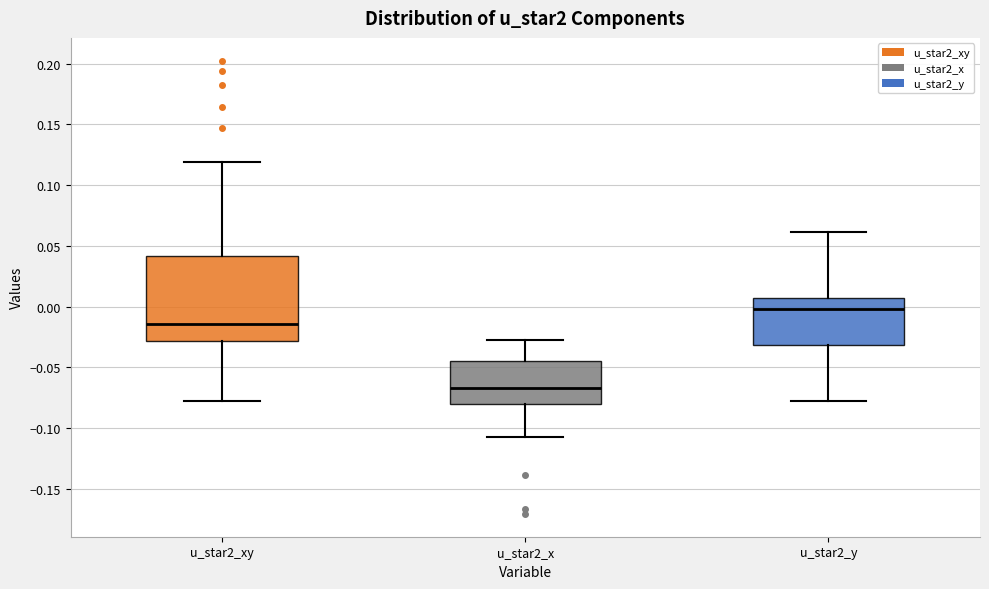

Reading left to right, read every box against the y-axis: the position of its median line, the range the box covers, and the ends of its whiskers. The values are not printed on the chart, so give them approximately, as read against the axis.

u_star2_xy: median -0.015, box -0.030 to 0.040, whiskers -0.080 to 0.120
u_star2_x: median -0.065, box -0.080 to -0.045, whiskers -0.105 to -0.025
u_star2_y: median 0.000, box -0.030 to 0.005, whiskers -0.075 to 0.060